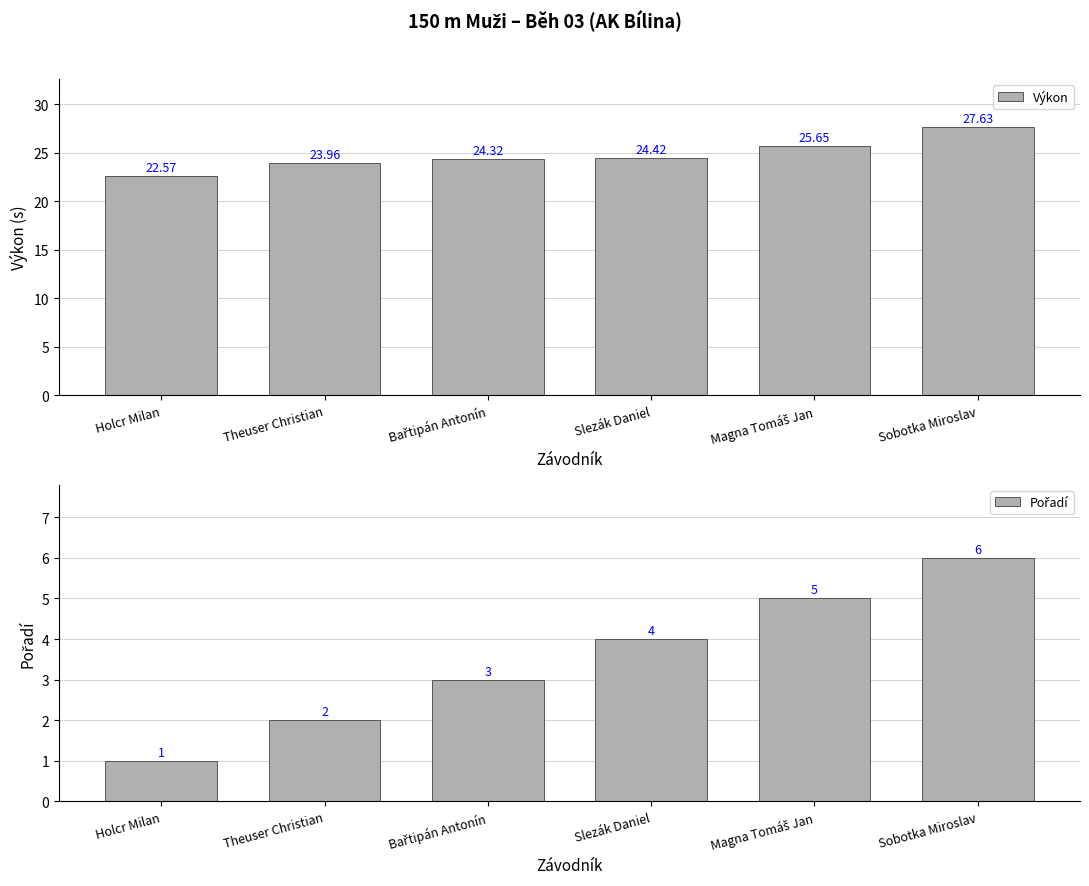

Rank the series by their average value, from lowest to highest.

Pořadí, Výkon